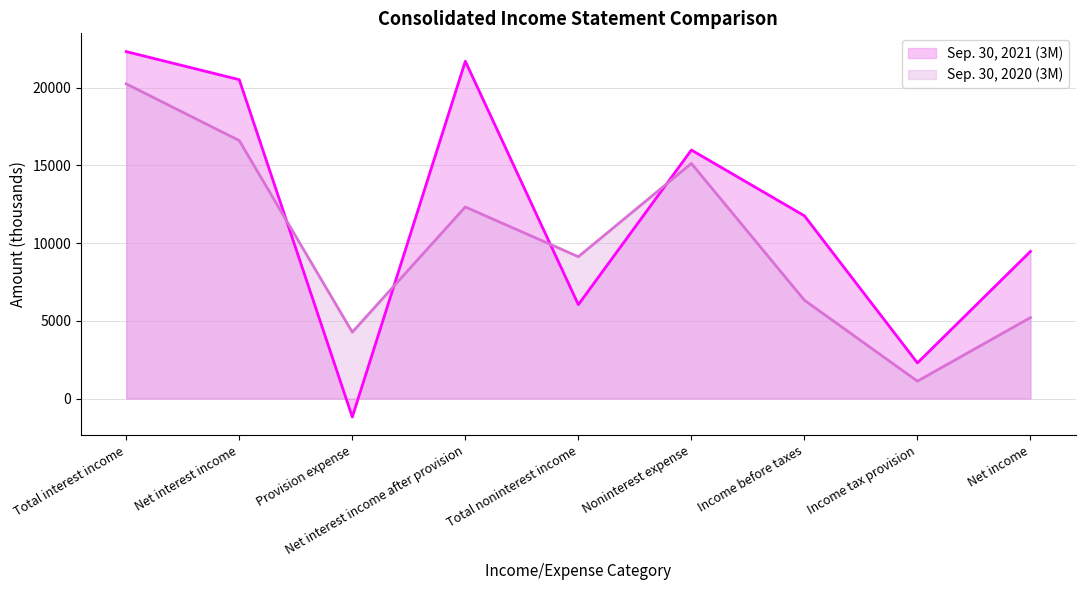

What are all the series names shown in the legend?

Sep. 30, 2021 (3M), Sep. 30, 2020 (3M)